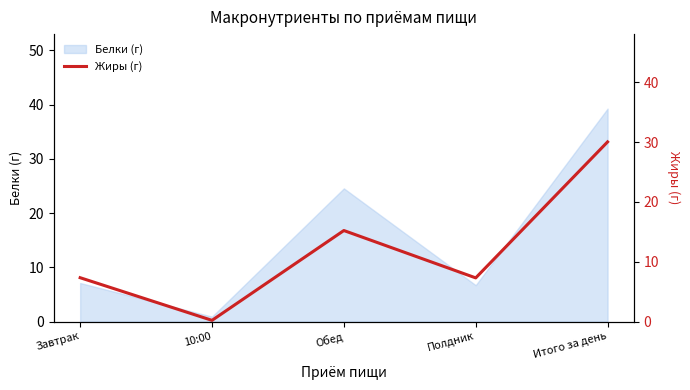

How many points are lower than both their immediate neighbors (excluding endpoints)?

2